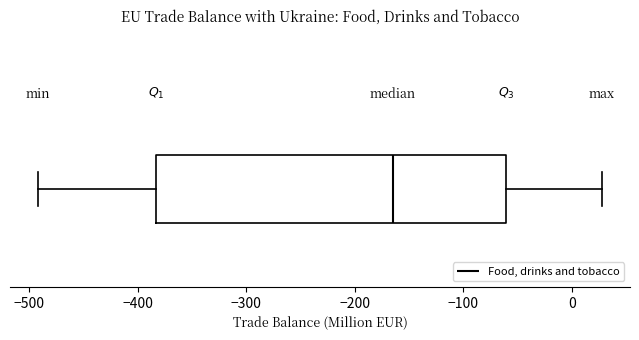

Transcribe this box plot: give where the median line is, the range the box spans, and where the two whiskers end, as read against the x-axis. The values are not printed on the chart, so give them approximately, as read against the axis.

median -160, box -380 to -60, whiskers -490 to 30